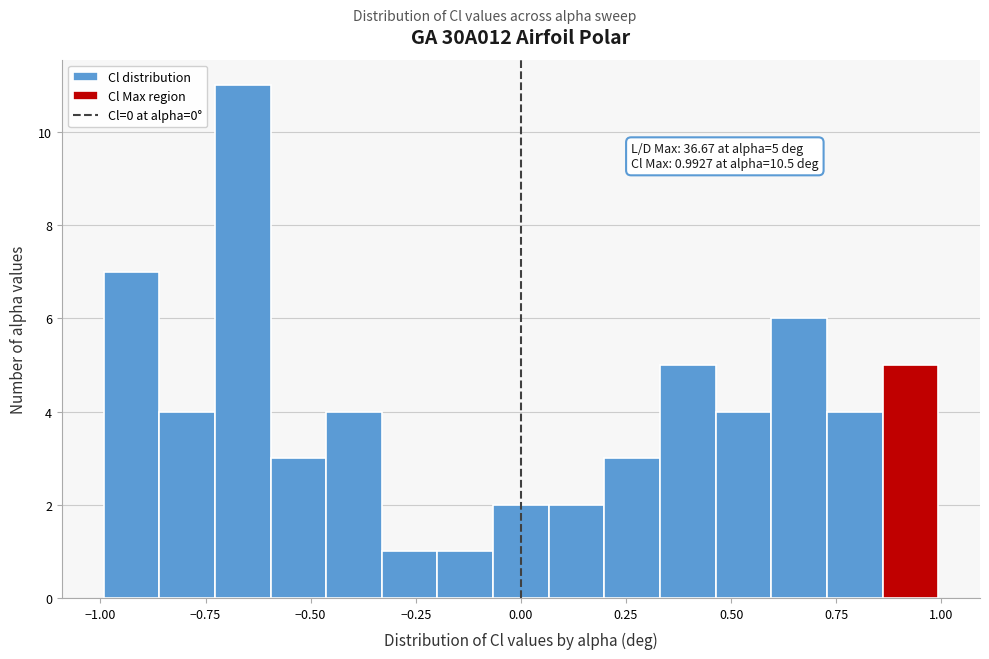

Around what value on the x-axis is the tallest bar? Give the approximate position of its centre, as read against the axis.

-0.65